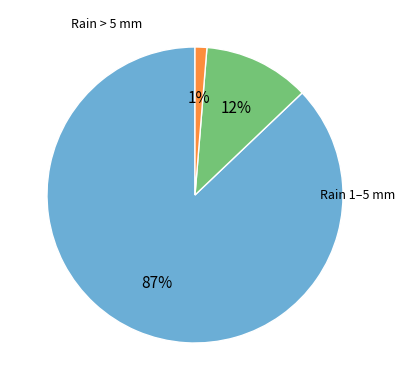

To the nearest percent, what is the average slice percentage?

33%